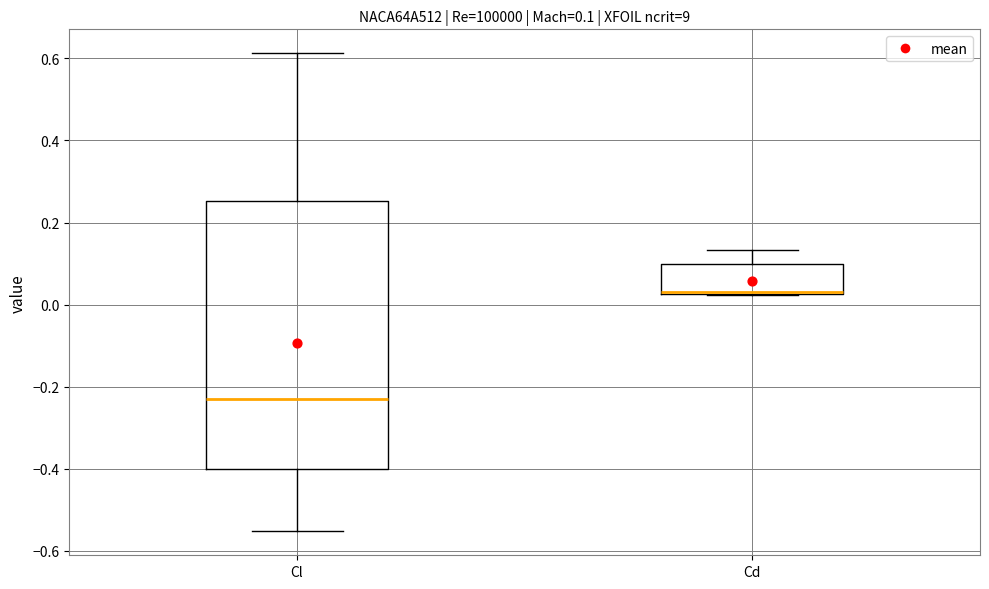

Which box is the tallest, from its lower edge to its upper edge?

Cl